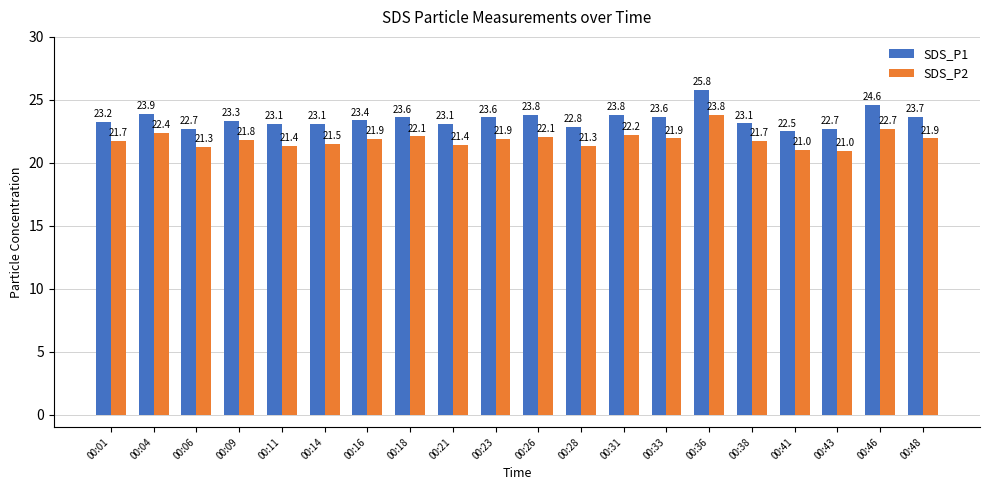

Rank the series at 00:23 from lowest to highest value.

SDS_P2, SDS_P1